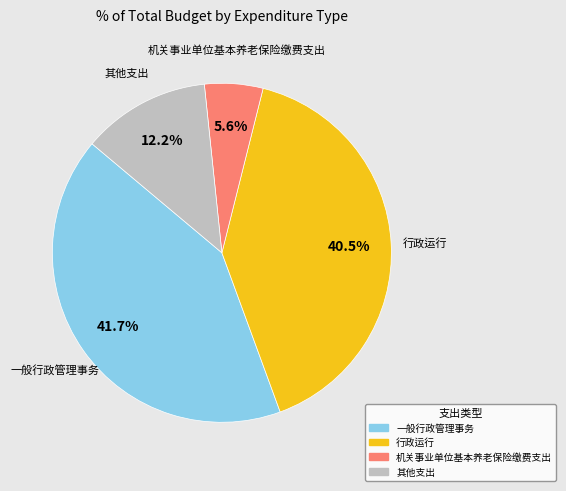

Is there a majority slice in this chart?

No